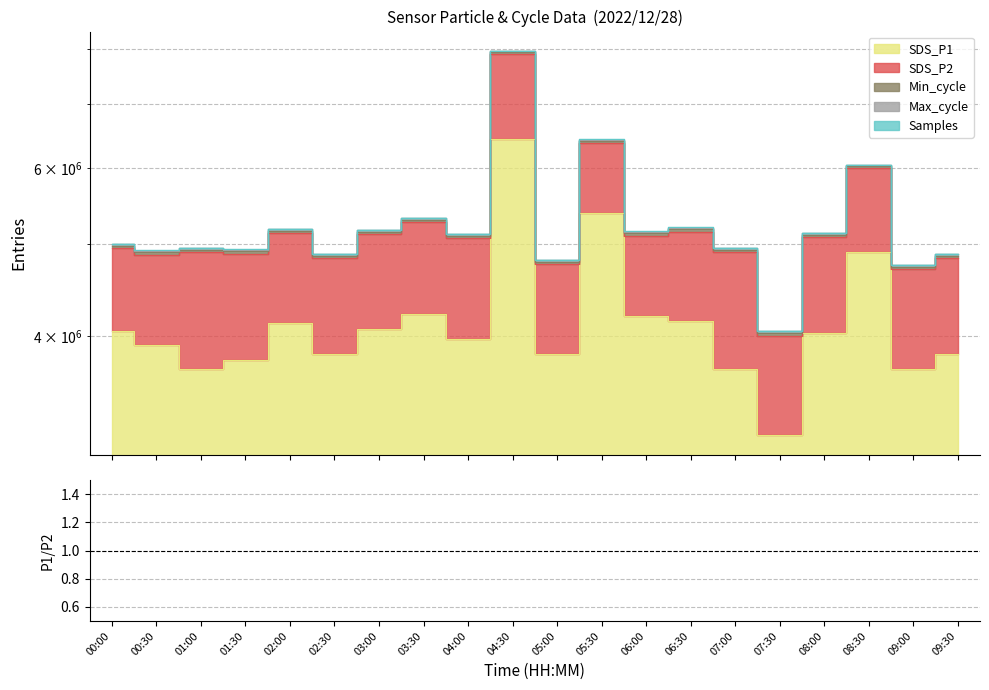

What is the ratio of the value at 04:00 to the value at 06:30?

0.9